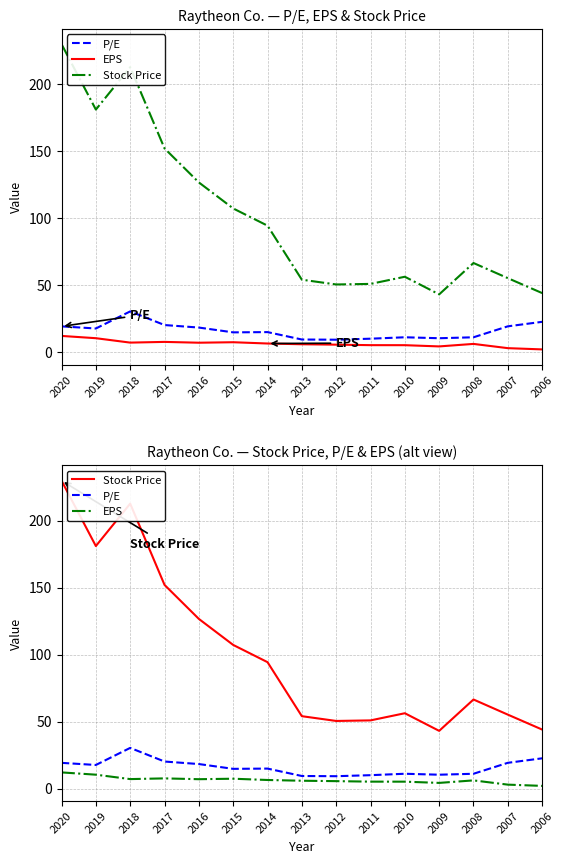

In P/E, how many points are lower than both neighbors (excluding endpoints)?

4